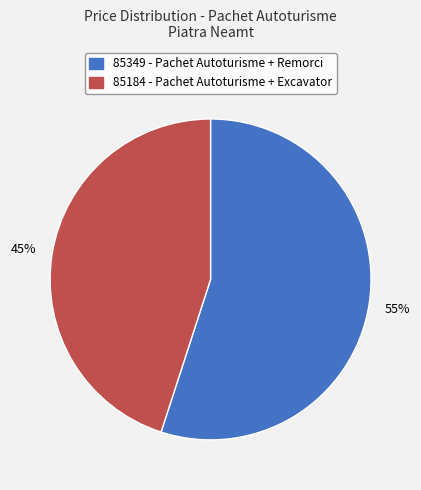

Is it true that 85349 is 64% of the pie?

False